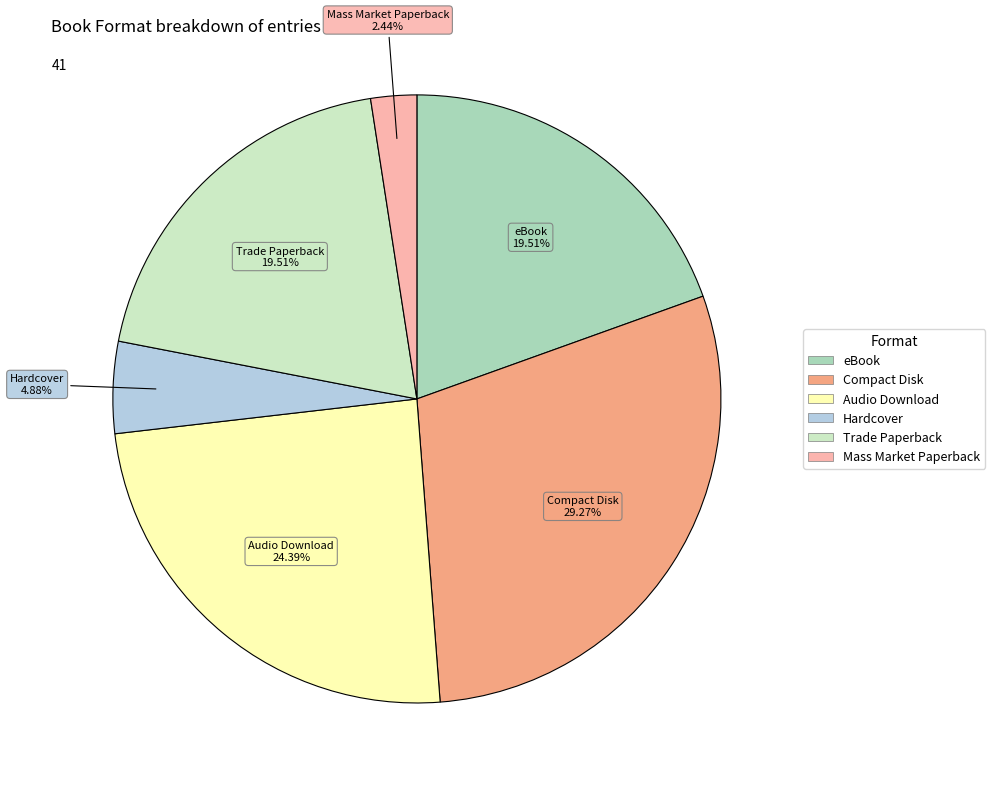

Is there any slice that represents more than half of the pie?

No